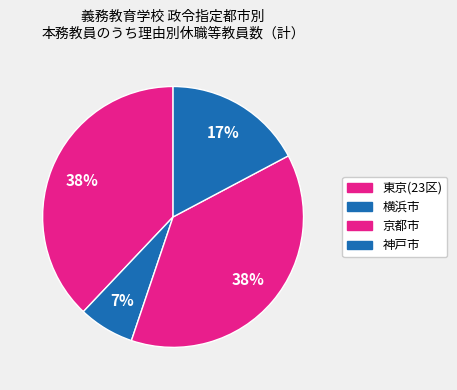

To the nearest percent, what is the average slice percentage?

25%